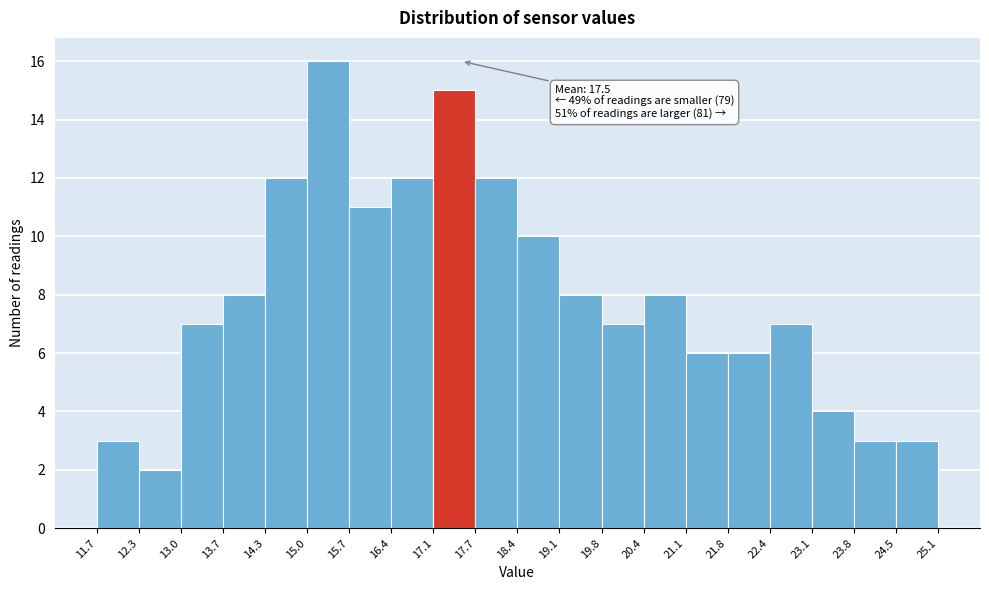

Over which range of the x-axis is the bar tallest?

15.0 to 15.7